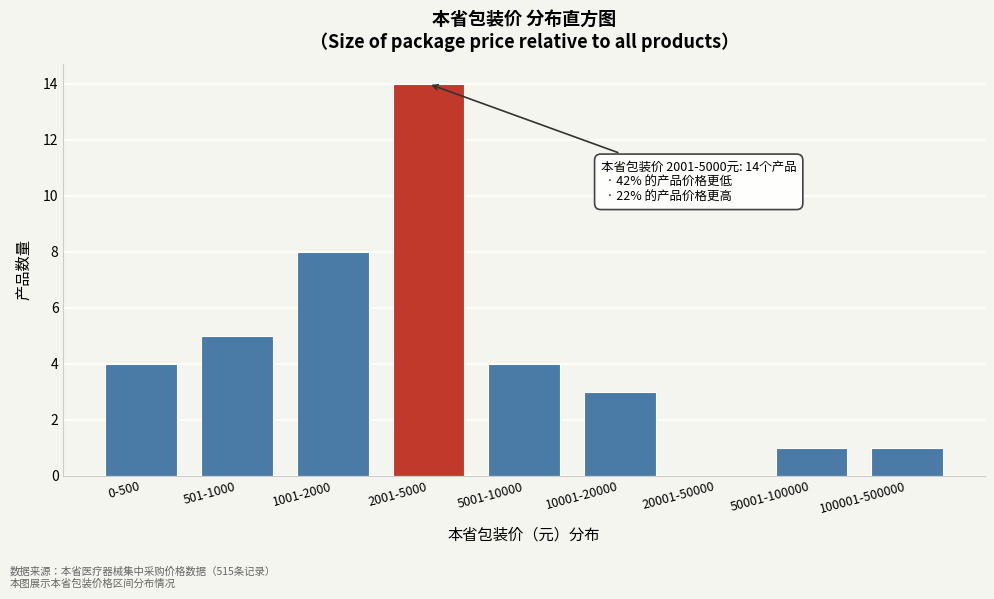

Reading left to right, extract all data points from this chart.

0-500=4	501-1000=5	1001-2000=8	2001-5000=14	5001-10000=4	10001-20000=3	20001-50000=0	50001-100000=1	100001-500000=1